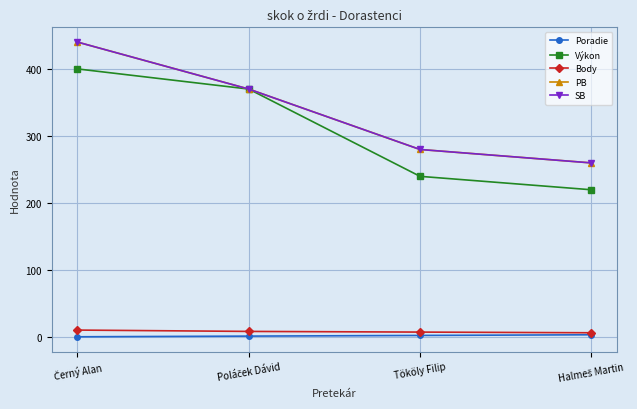

Is this an area chart (filled region under the line)?

No